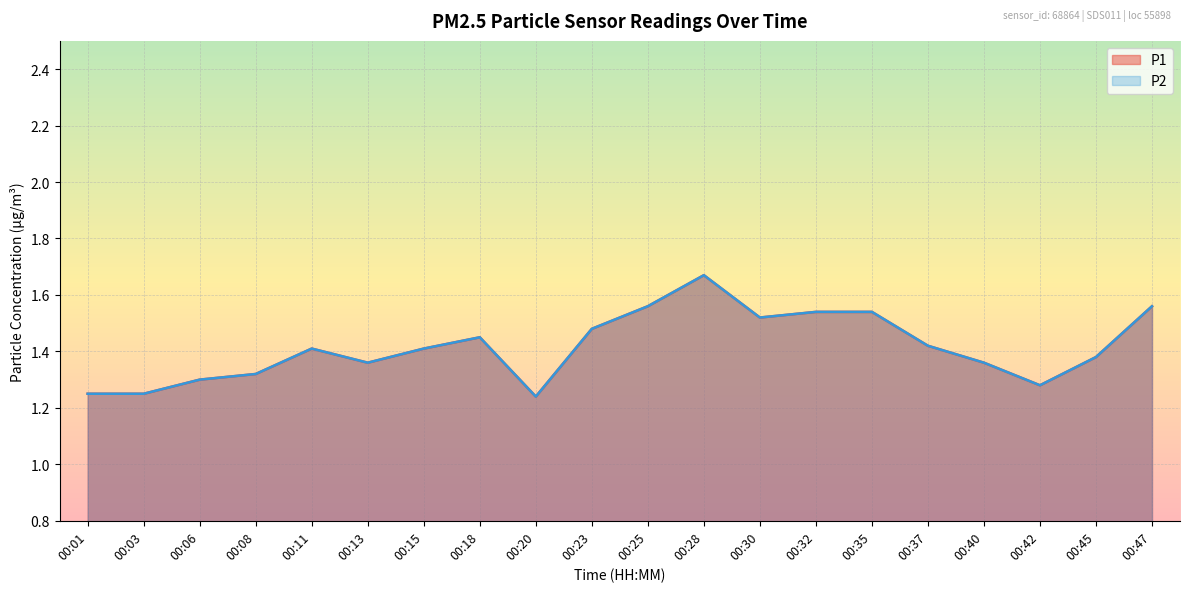

True or false: P1 has more than 2 interior local peaks.

True